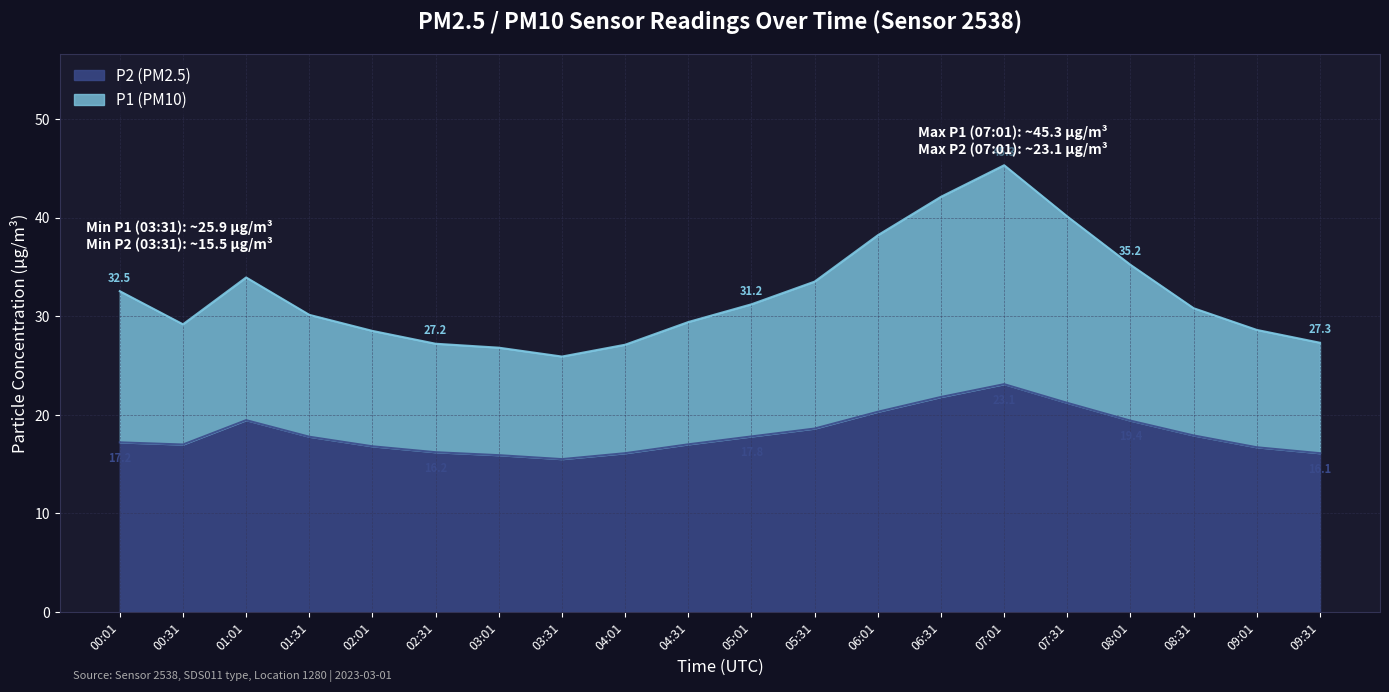

Which series has the largest range (max minus min)?

P1